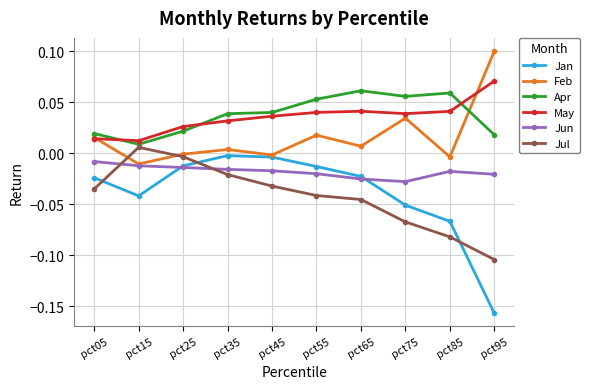

Which series has the largest range (max minus min)?

Jan